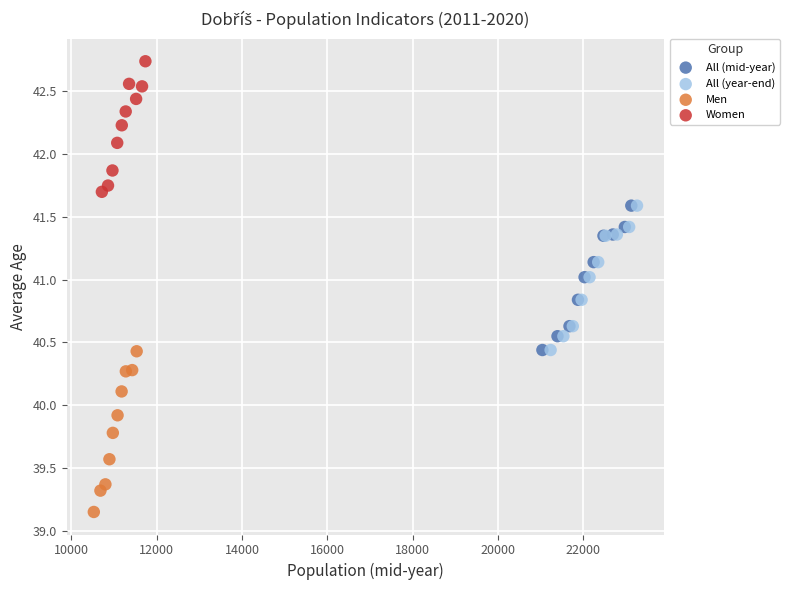

Which series contains the highest Y value?

Women